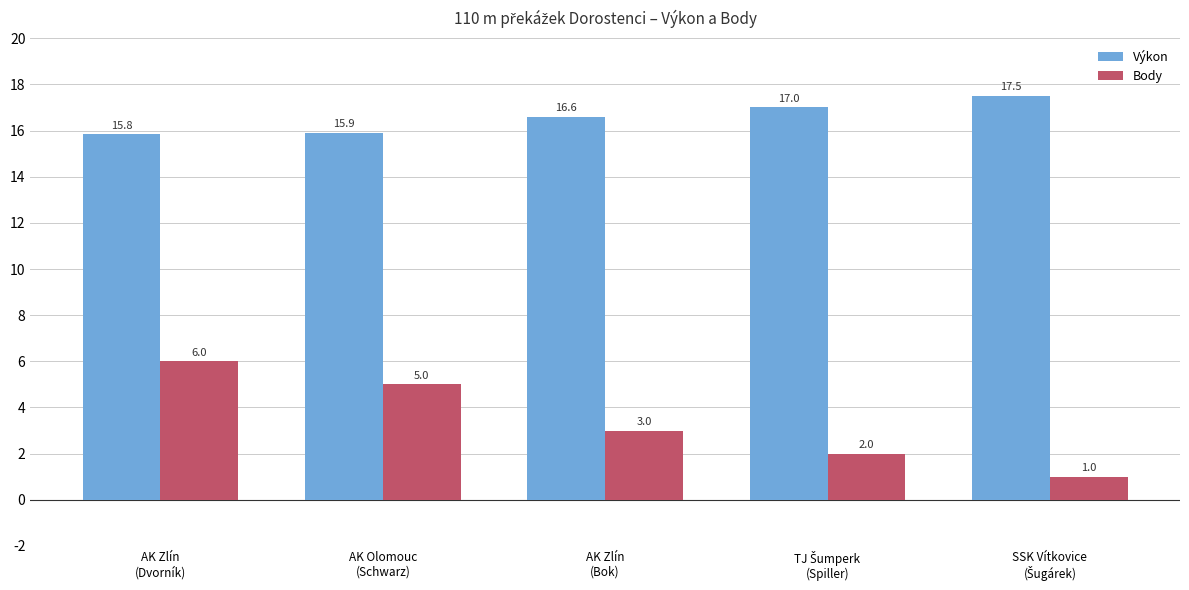

Which series has the largest range (max minus min)?

Body